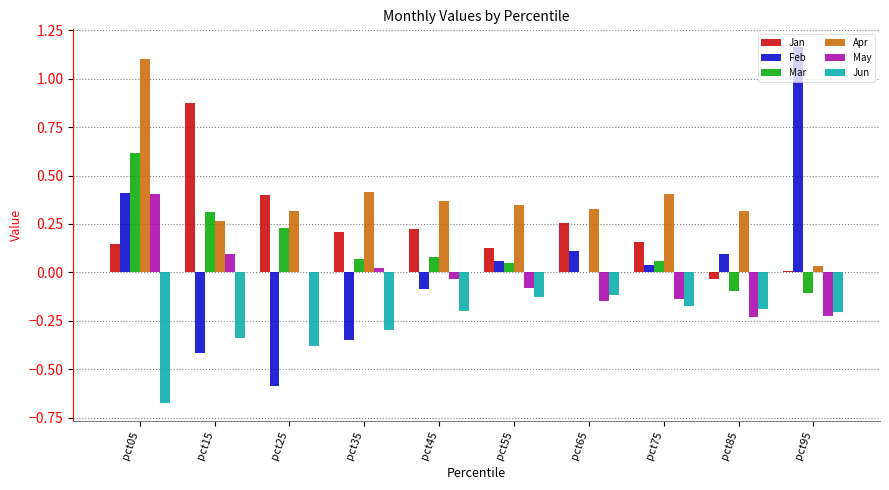

The value of Mar at pct15 is 0.3. True or false?

True